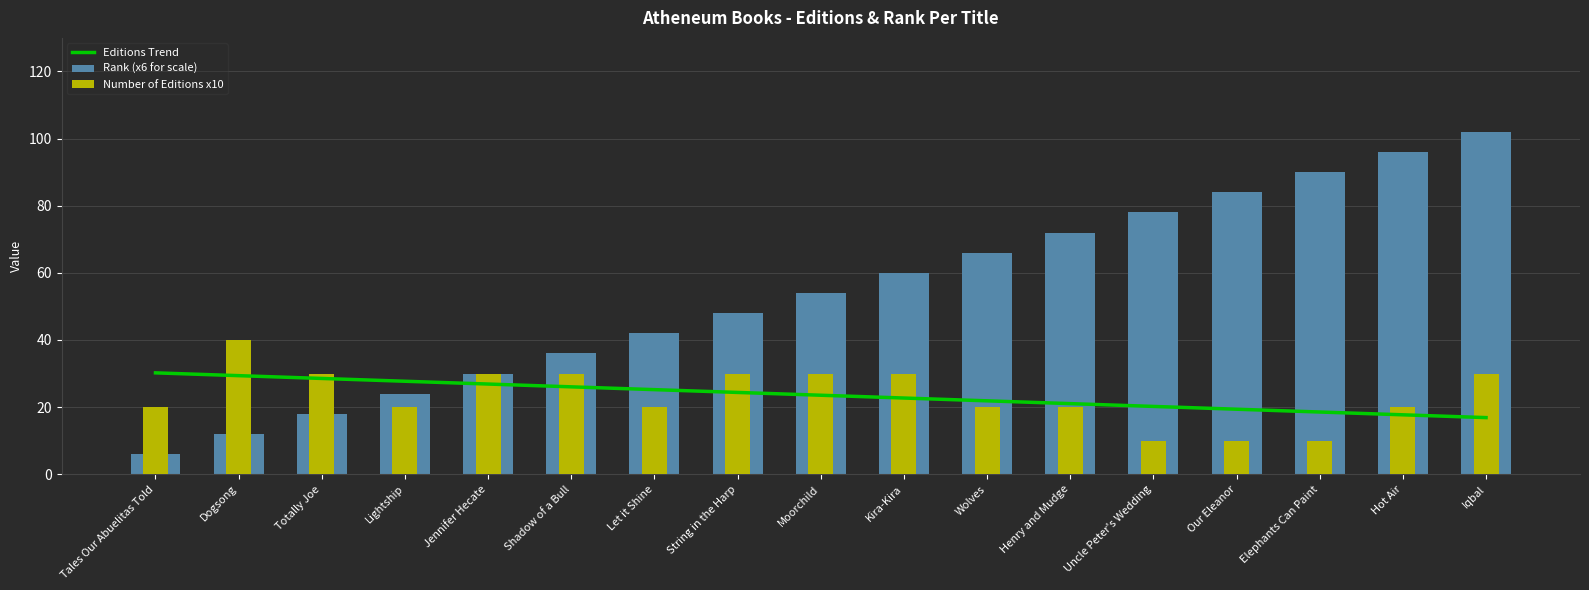

What is the difference between the maximum and minimum values in the Number of Editions x10 series?

30.0